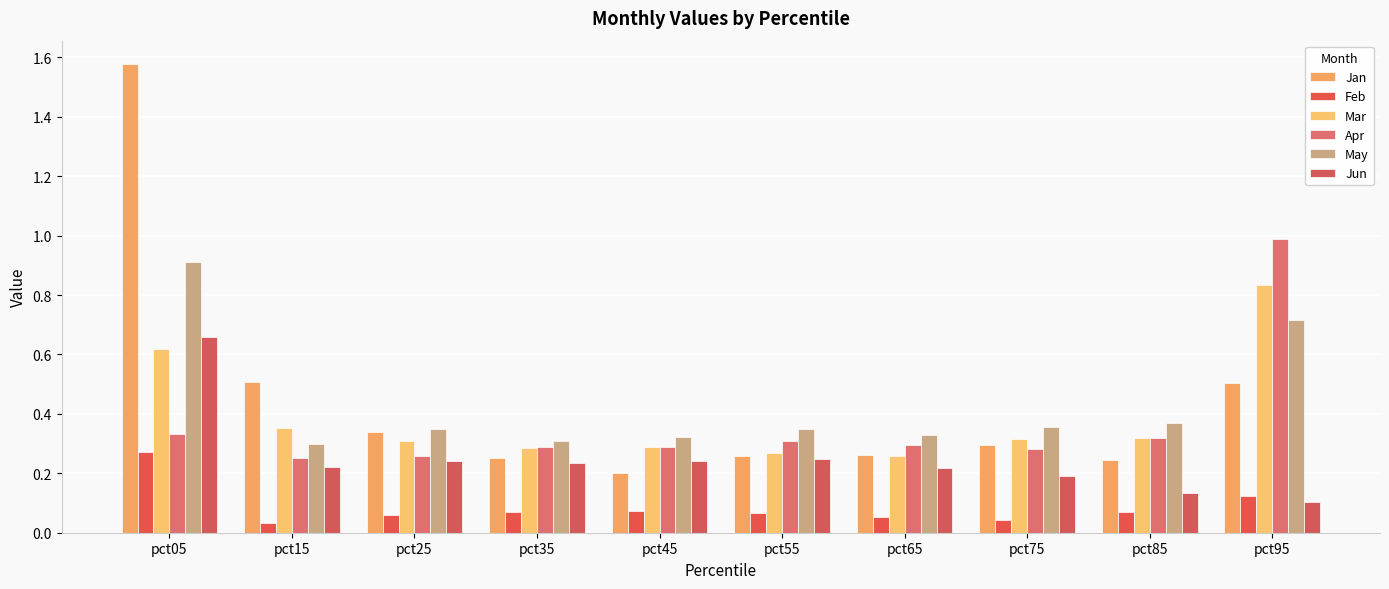

Which has a higher value, pct55 or pct65?

pct65